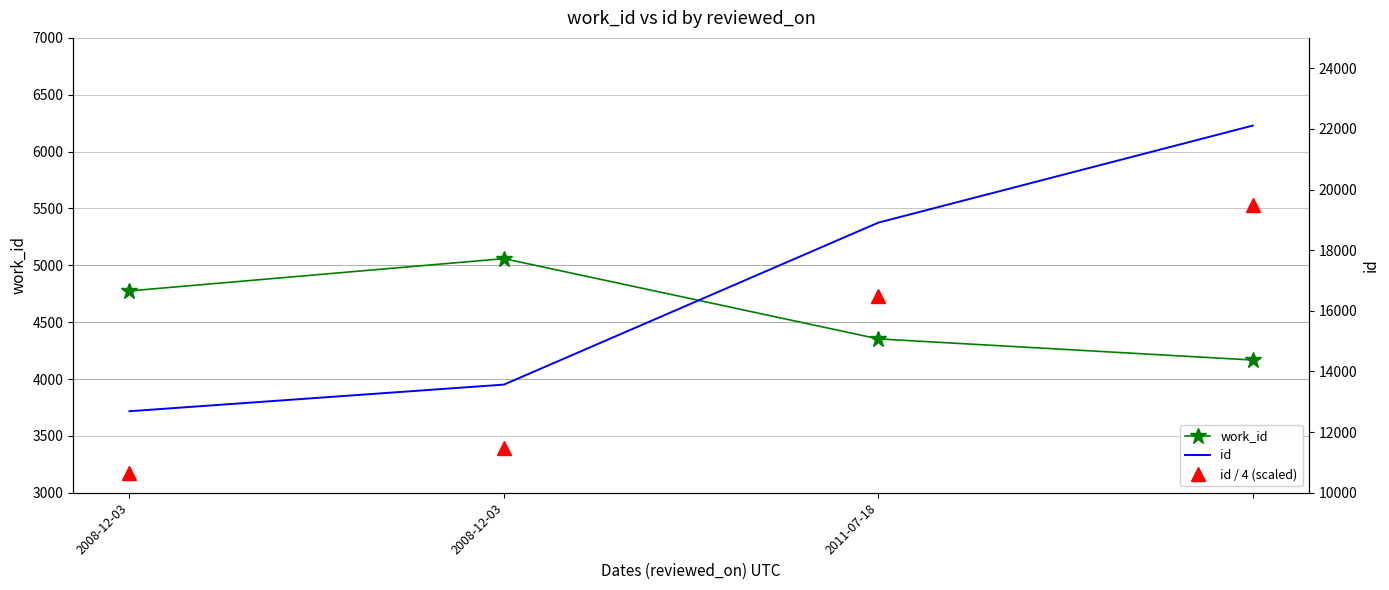

List the labels in order of id / 4 (scaled) value, smallest first.

2008-12-03, 2008-12-03, 2011-07-18, 3